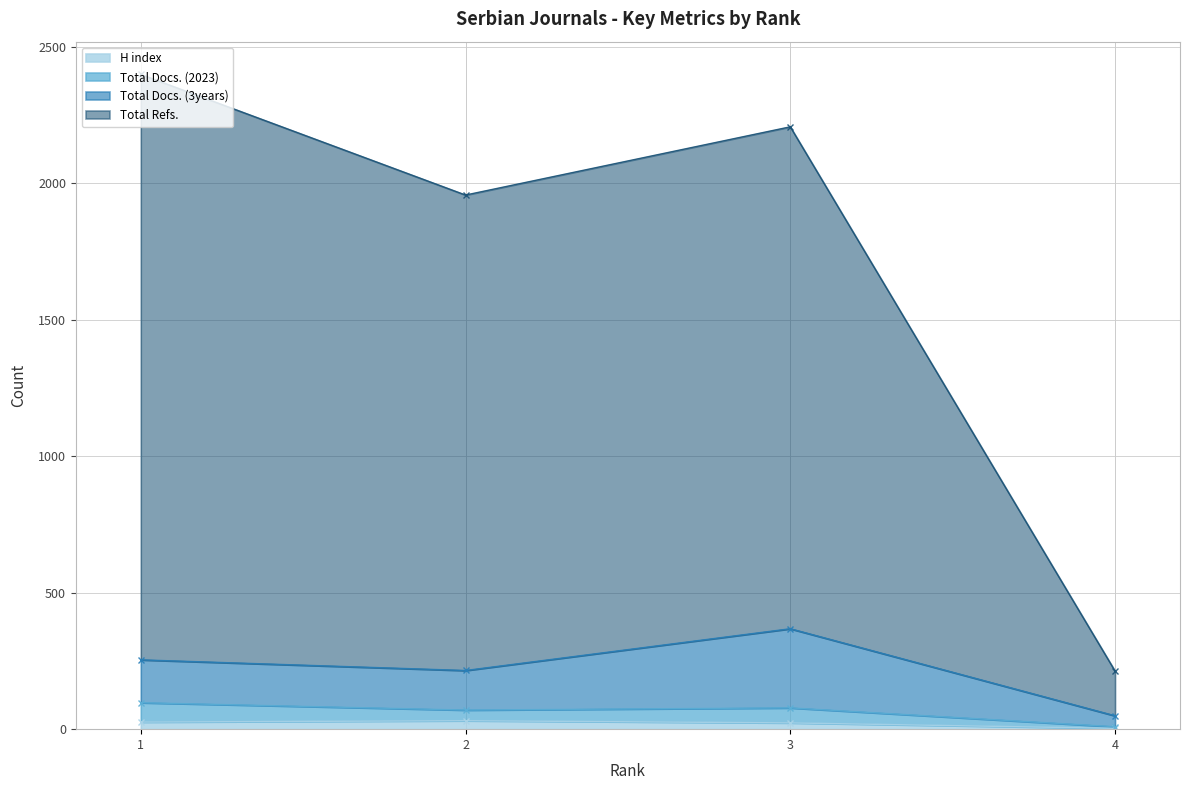

The Total Refs. series shows 2207 at 3. True or false?

True